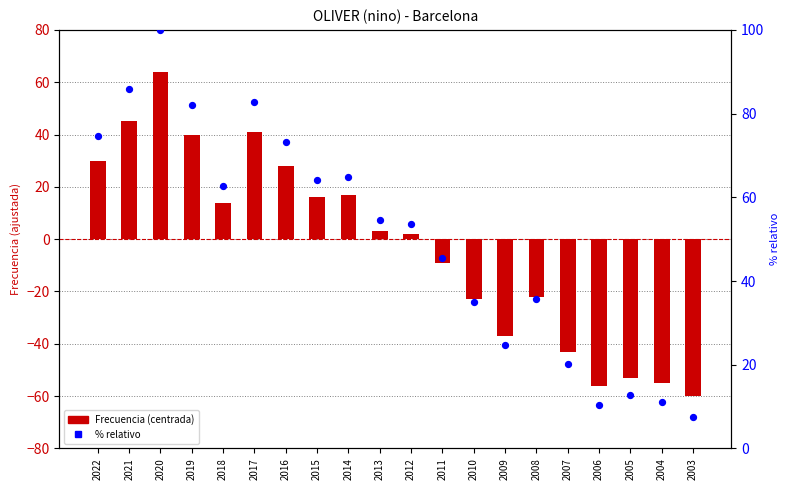

Which series has the largest total across all categories?

% relativo